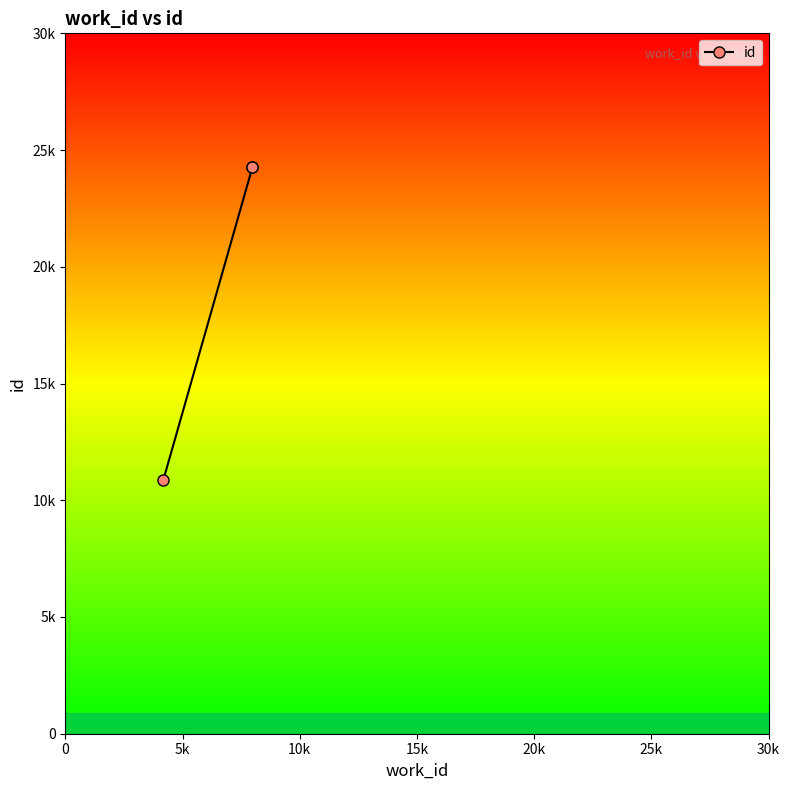

What is the change in value from 0 to 10k?

+13414